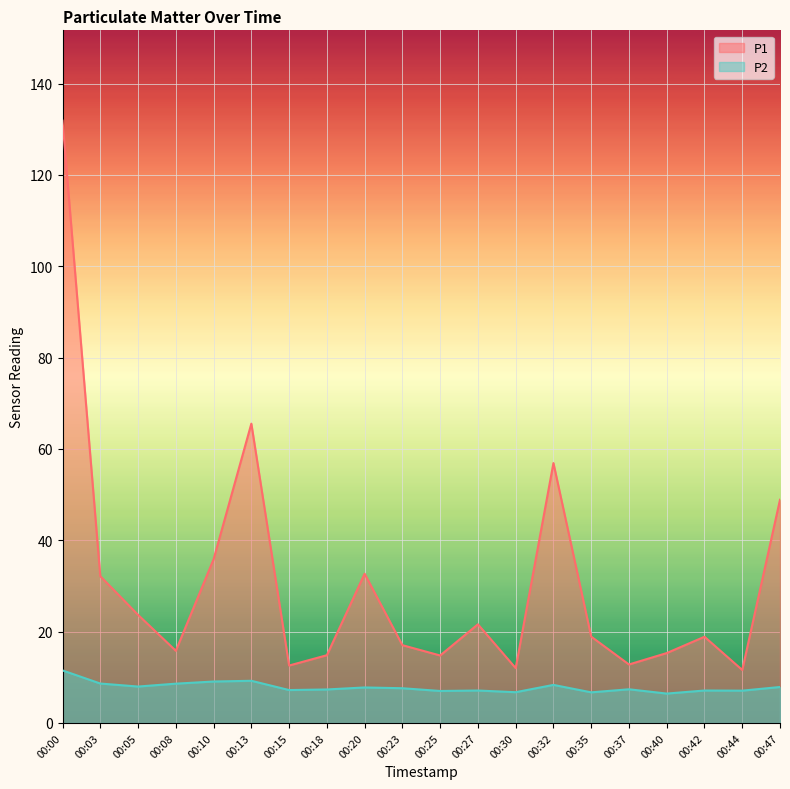

Does the chart display data point markers on the line(s)?

No